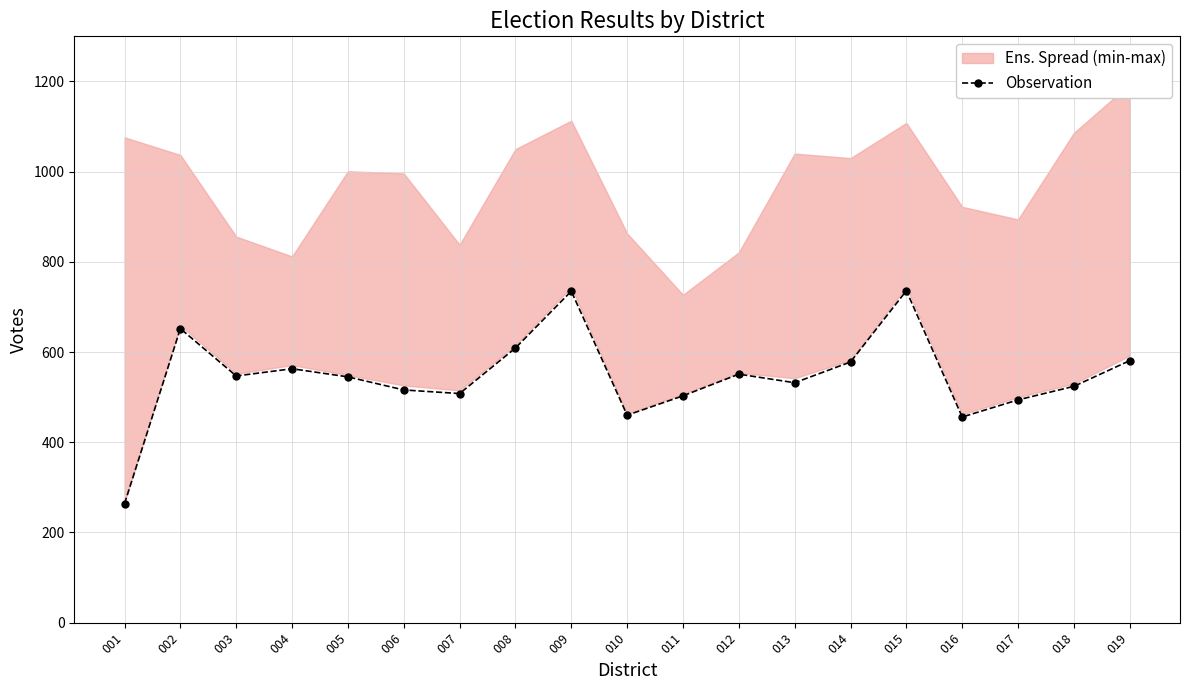

What is the difference between the second highest and second lowest values?

279